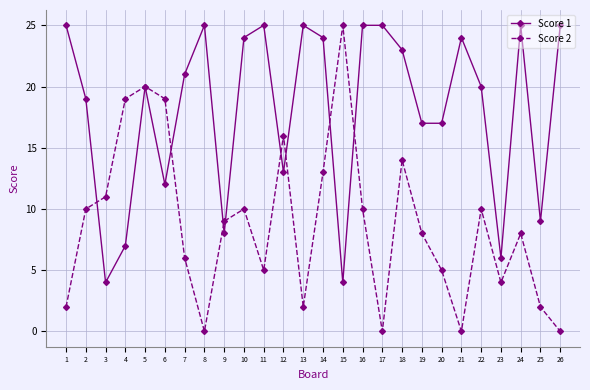

What is the value of the Score 1 point at the 3rd from the left?

4